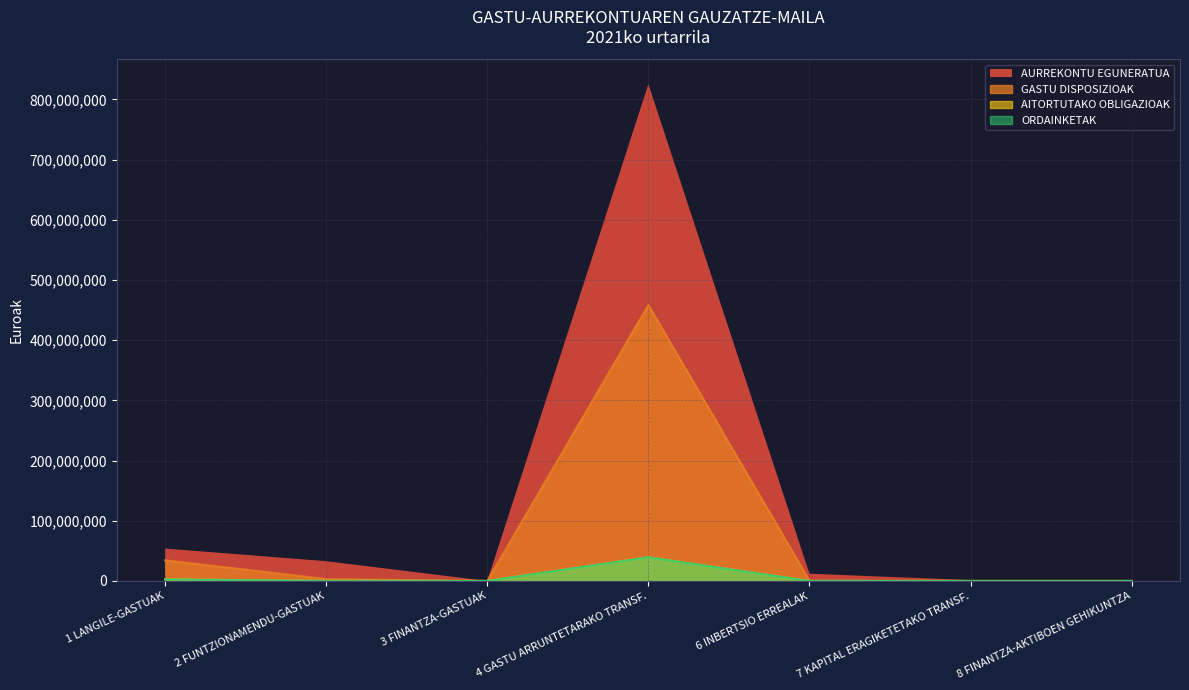

What is the label of the 6th point from the left?

7 KAPITAL ERAGIKETETAKO TRANSF.